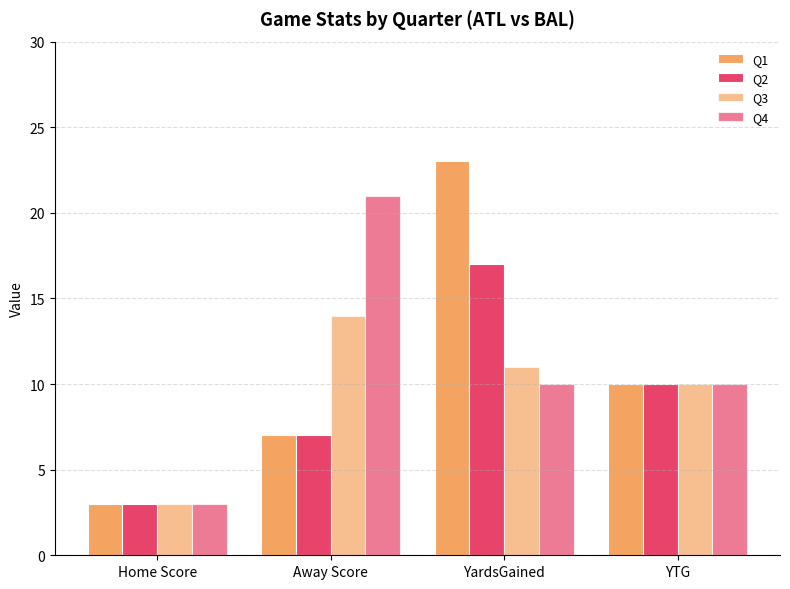

How many bars are there in total?

16